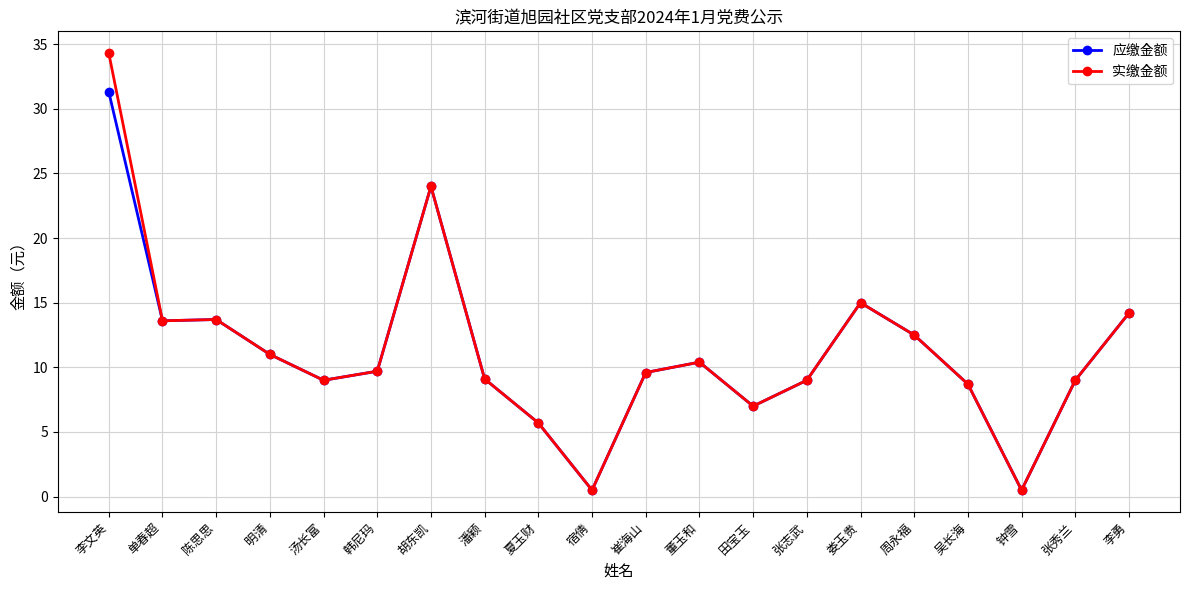

At which category is the sum across all series the highest?

李文英